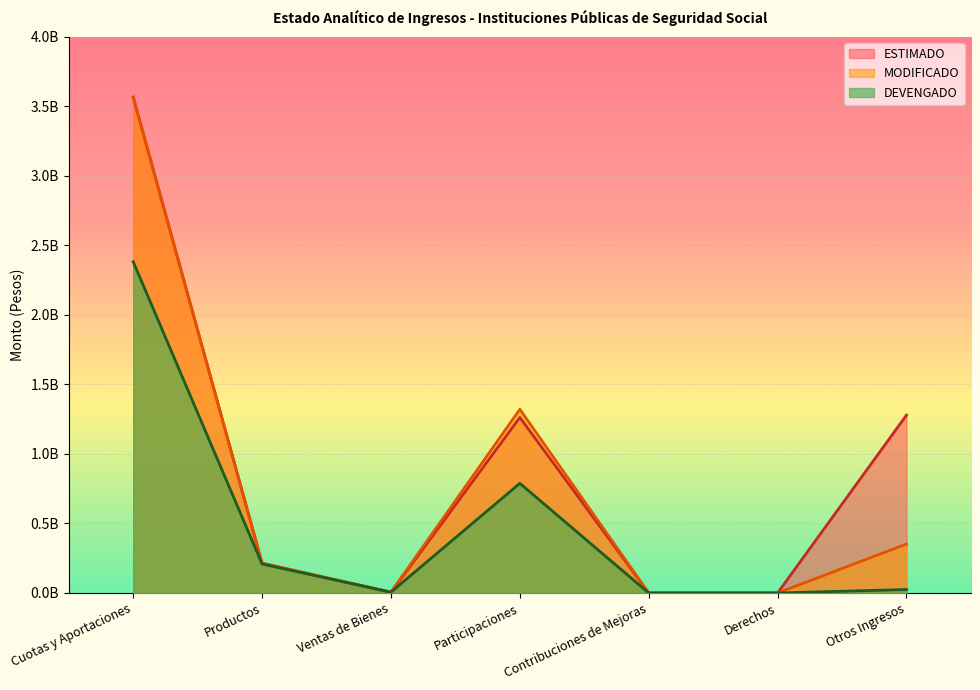

What is the difference between the DEVENGADO values at Ventas de Bienes and Derechos?

6013440